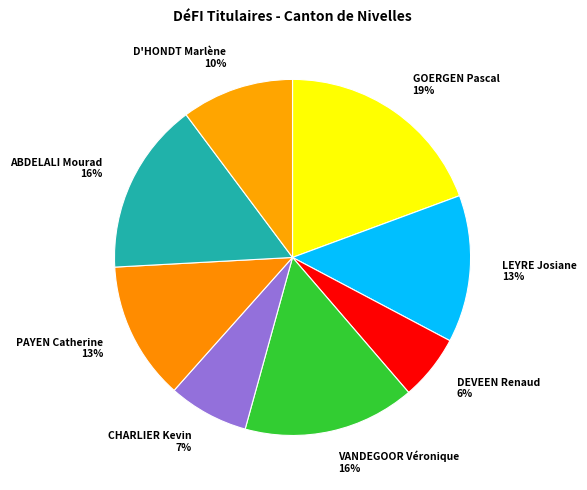

To the nearest percent, what is the combined percentage of D'HONDT Marlène and CHARLIER Kevin?

17%